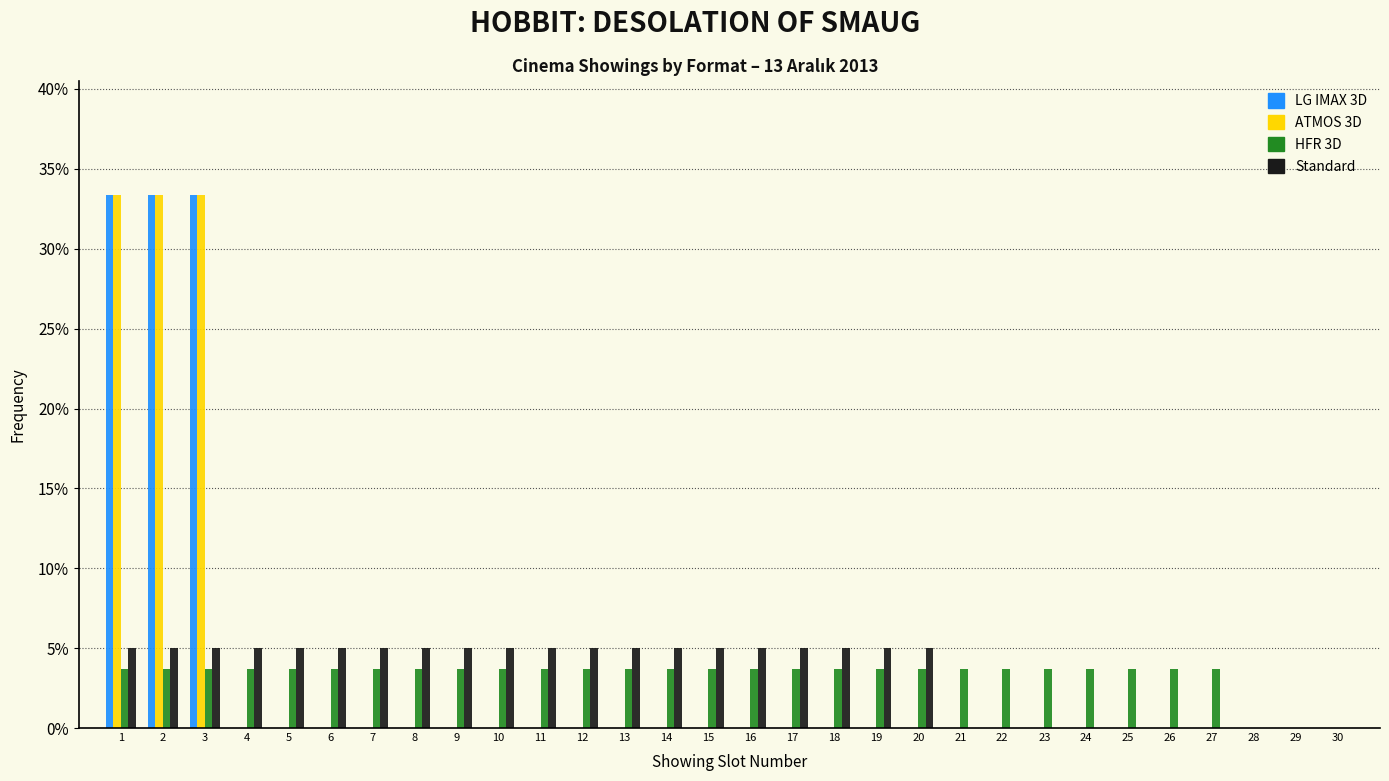

Reading left to right, list every range on the x-axis with the height of the bar of each series over it. The values are not printed on the chart, so give them approximately, as read against the axis.

0.5 to 1.5: LG IMAX 3D=33.5	ATMOS 3D=33.5	HFR 3D=3.5	Standard=5.0
1.5 to 2.5: LG IMAX 3D=33.5	ATMOS 3D=33.5	HFR 3D=3.5	Standard=5.0
2.5 to 3.5: LG IMAX 3D=33.5	ATMOS 3D=33.5	HFR 3D=3.5	Standard=5.0
3.5 to 4.5: LG IMAX 3D=0	ATMOS 3D=0	HFR 3D=3.5	Standard=5.0
4.5 to 5.5: LG IMAX 3D=0	ATMOS 3D=0	HFR 3D=3.5	Standard=5.0
5.5 to 6.5: LG IMAX 3D=0	ATMOS 3D=0	HFR 3D=3.5	Standard=5.0
6.5 to 7.5: LG IMAX 3D=0	ATMOS 3D=0	HFR 3D=3.5	Standard=5.0
7.5 to 8.5: LG IMAX 3D=0	ATMOS 3D=0	HFR 3D=3.5	Standard=5.0
8.5 to 9.5: LG IMAX 3D=0	ATMOS 3D=0	HFR 3D=3.5	Standard=5.0
9.5 to 10.5: LG IMAX 3D=0	ATMOS 3D=0	HFR 3D=3.5	Standard=5.0
10.5 to 11.5: LG IMAX 3D=0	ATMOS 3D=0	HFR 3D=3.5	Standard=5.0
11.5 to 12.5: LG IMAX 3D=0	ATMOS 3D=0	HFR 3D=3.5	Standard=5.0
12.5 to 13.5: LG IMAX 3D=0	ATMOS 3D=0	HFR 3D=3.5	Standard=5.0
13.5 to 14.5: LG IMAX 3D=0	ATMOS 3D=0	HFR 3D=3.5	Standard=5.0
14.5 to 15.5: LG IMAX 3D=0	ATMOS 3D=0	HFR 3D=3.5	Standard=5.0
15.5 to 16.5: LG IMAX 3D=0	ATMOS 3D=0	HFR 3D=3.5	Standard=5.0
16.5 to 17.5: LG IMAX 3D=0	ATMOS 3D=0	HFR 3D=3.5	Standard=5.0
17.5 to 18.5: LG IMAX 3D=0	ATMOS 3D=0	HFR 3D=3.5	Standard=5.0
18.5 to 19.5: LG IMAX 3D=0	ATMOS 3D=0	HFR 3D=3.5	Standard=5.0
19.5 to 20.5: LG IMAX 3D=0	ATMOS 3D=0	HFR 3D=3.5	Standard=5.0
20.5 to 21.5: LG IMAX 3D=0	ATMOS 3D=0	HFR 3D=3.5	Standard=0
21.5 to 22.5: LG IMAX 3D=0	ATMOS 3D=0	HFR 3D=3.5	Standard=0
22.5 to 23.5: LG IMAX 3D=0	ATMOS 3D=0	HFR 3D=3.5	Standard=0
23.5 to 24.5: LG IMAX 3D=0	ATMOS 3D=0	HFR 3D=3.5	Standard=0
24.5 to 25.5: LG IMAX 3D=0	ATMOS 3D=0	HFR 3D=3.5	Standard=0
25.5 to 26.5: LG IMAX 3D=0	ATMOS 3D=0	HFR 3D=3.5	Standard=0
26.5 to 27.5: LG IMAX 3D=0	ATMOS 3D=0	HFR 3D=3.5	Standard=0
27.5 to 28.5: LG IMAX 3D=0	ATMOS 3D=0	HFR 3D=0	Standard=0
28.5 to 29.5: LG IMAX 3D=0	ATMOS 3D=0	HFR 3D=0	Standard=0
29.5 to 30.5: LG IMAX 3D=0	ATMOS 3D=0	HFR 3D=0	Standard=0